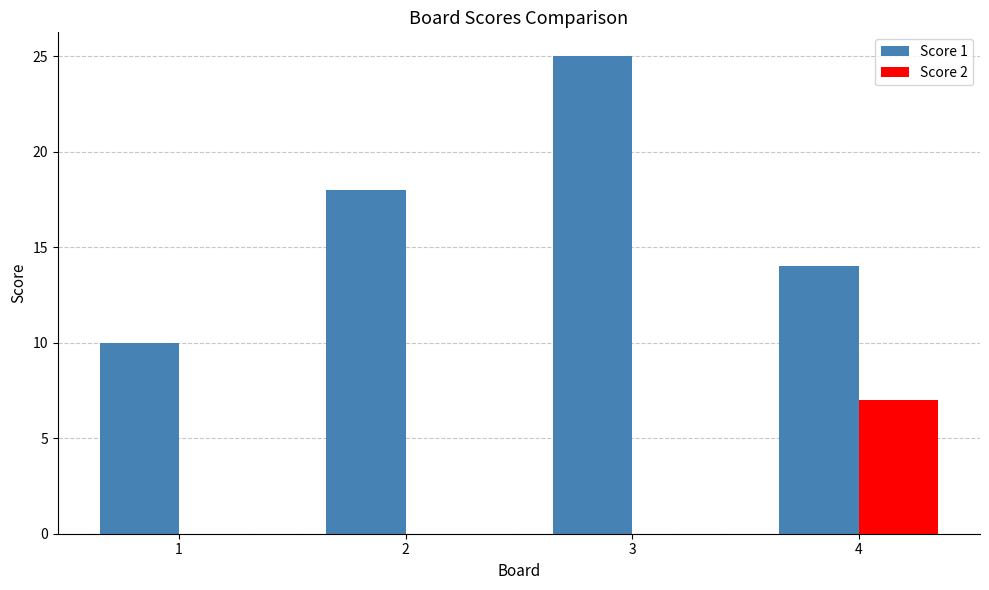

What is the total value across all series at 1?

10